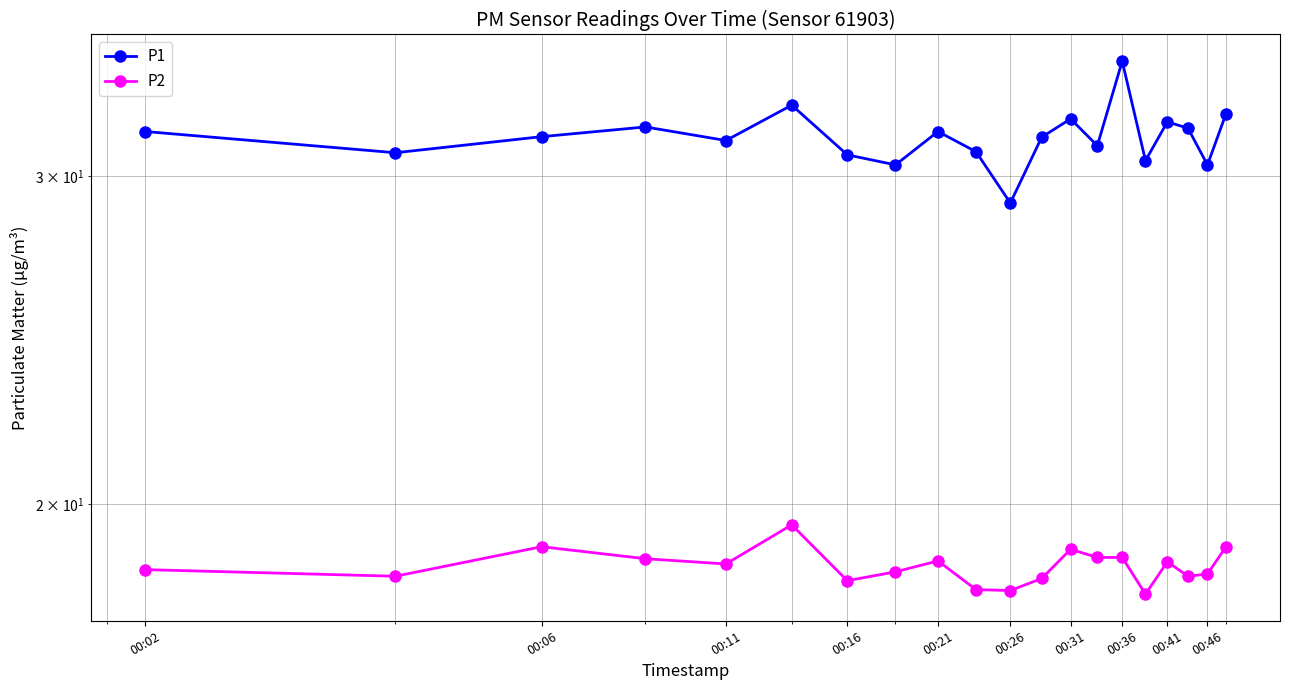

True or false: P2 and P1 intersect in this chart.

False